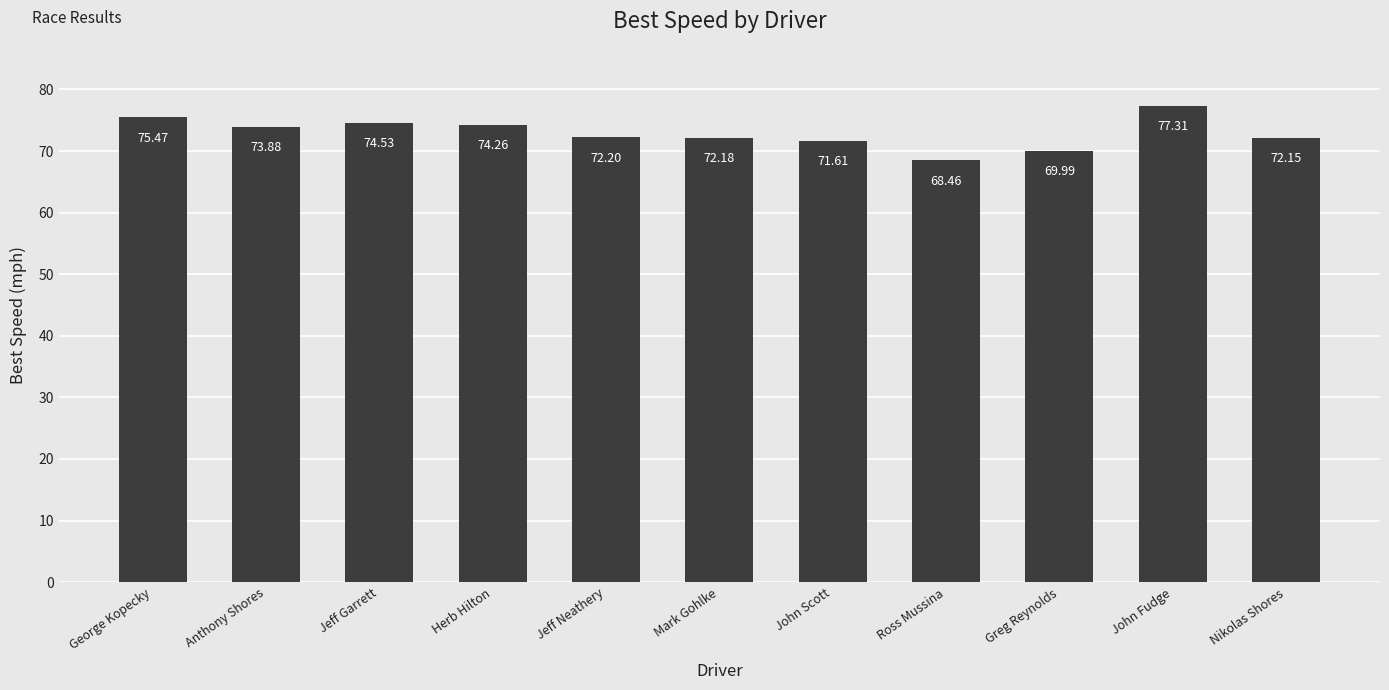

Reading left to right, list all the values displayed in this chart.

75.5	73.9	74.5	74.3	72.2	72.2	71.6	68.5	70.0	77.3	72.2